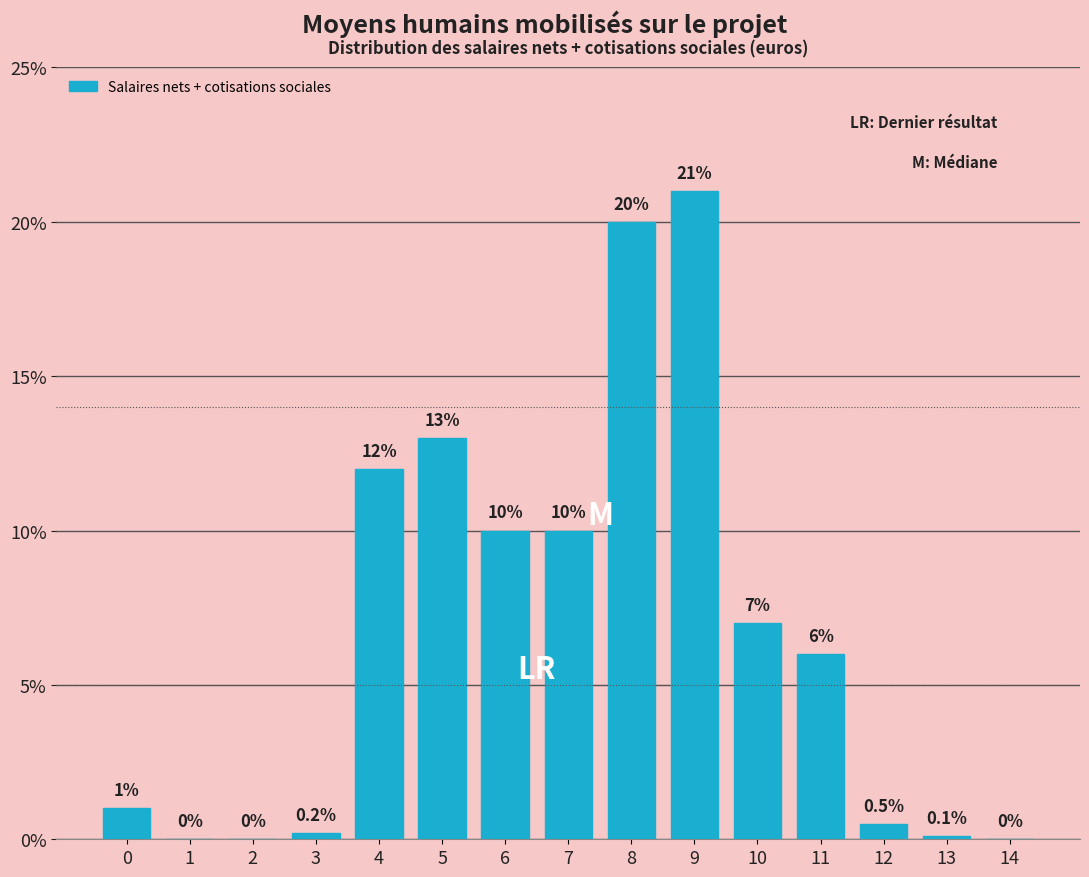

Reading left to right, transcribe all the data shown in this chart.

0=1.0	1=0.0	2=0.0	3=0.2	4=12.0	5=13.0	6=10.0	7=10.0	8=20.0	9=21.0	10=7.0	11=6.0	12=0.5	13=0.1	14=0.0